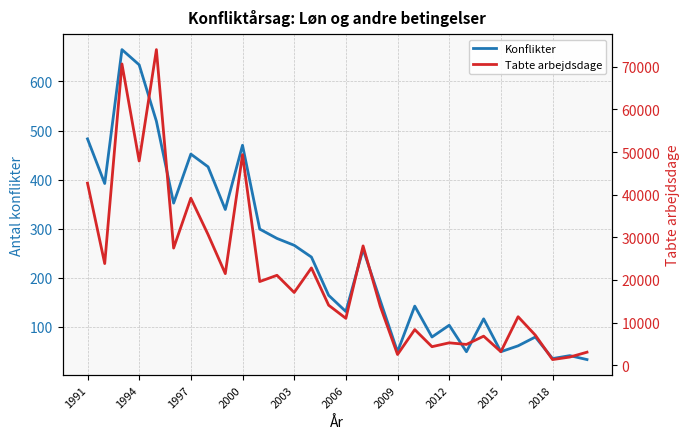

The Konflikter series shows 27 at 2006. True or false?

False